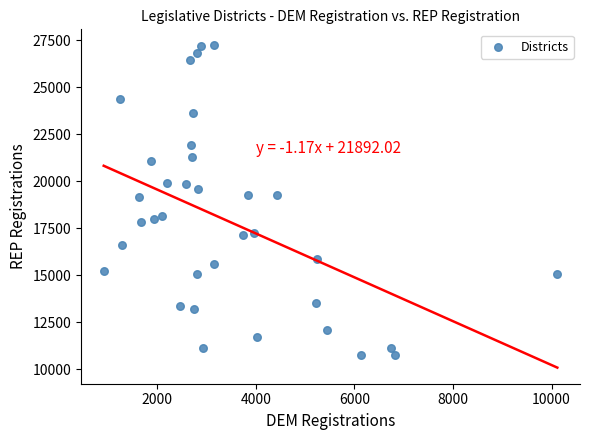

What is the range of Y values (max minus min)?

16486